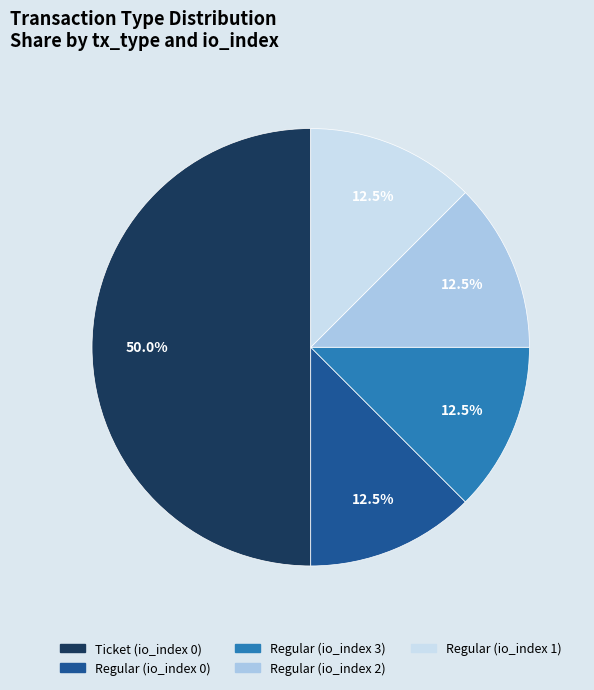

Does Regular (io_index 3) account for over 50% of the chart?

No